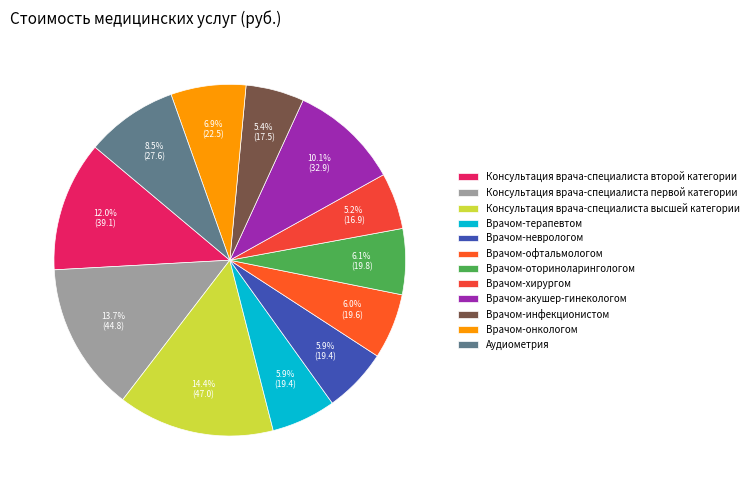

Is it true that Врачом-онкологом is 7% of the pie?

True